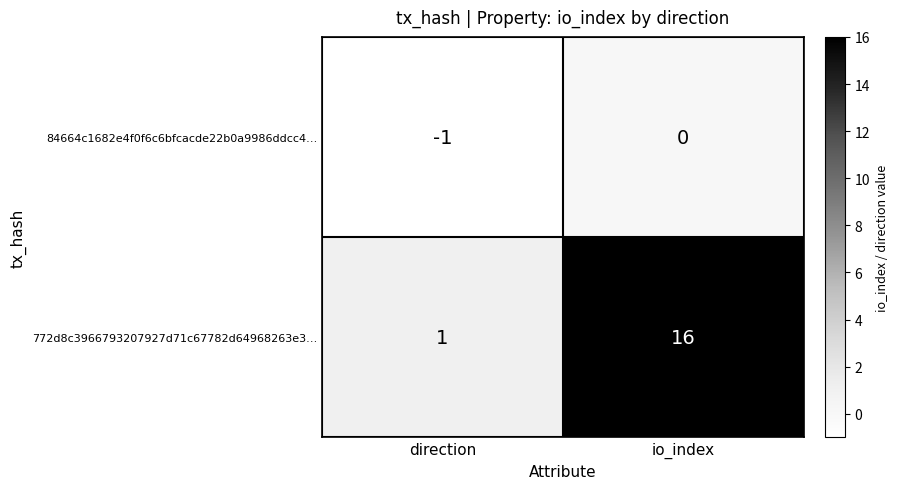

List the series in order of their peak value, highest first.

772d8c3966793207927d71c67782d64968263e3…, 84664c1682e4f0f6c6bfcacde22b0a9986ddcc4…